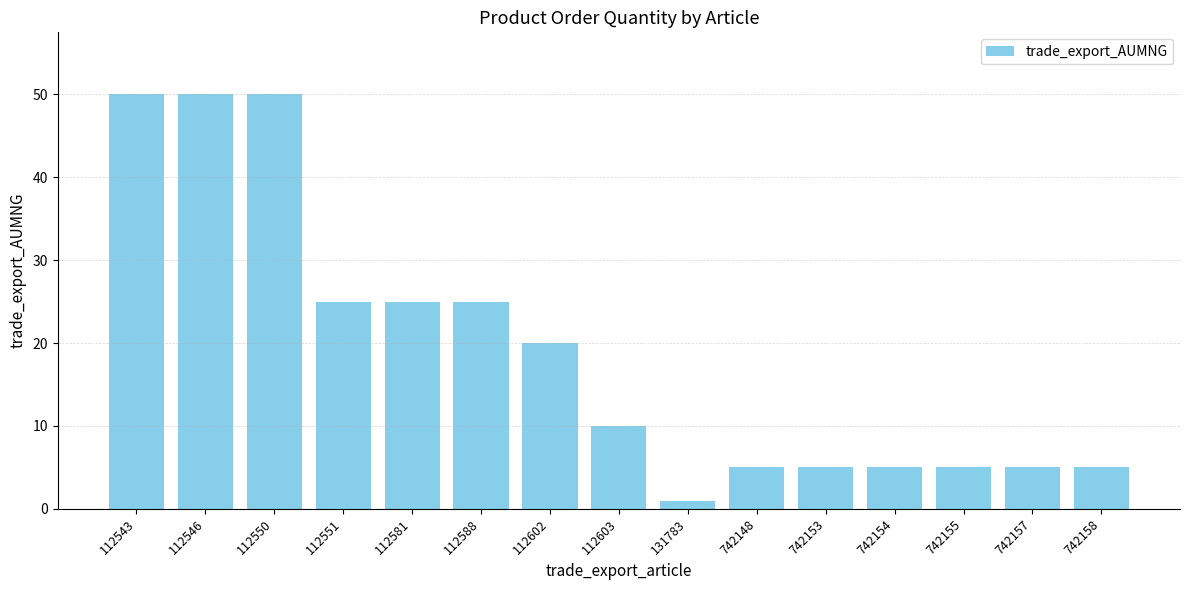

What is the maximum value shown in the chart?

50